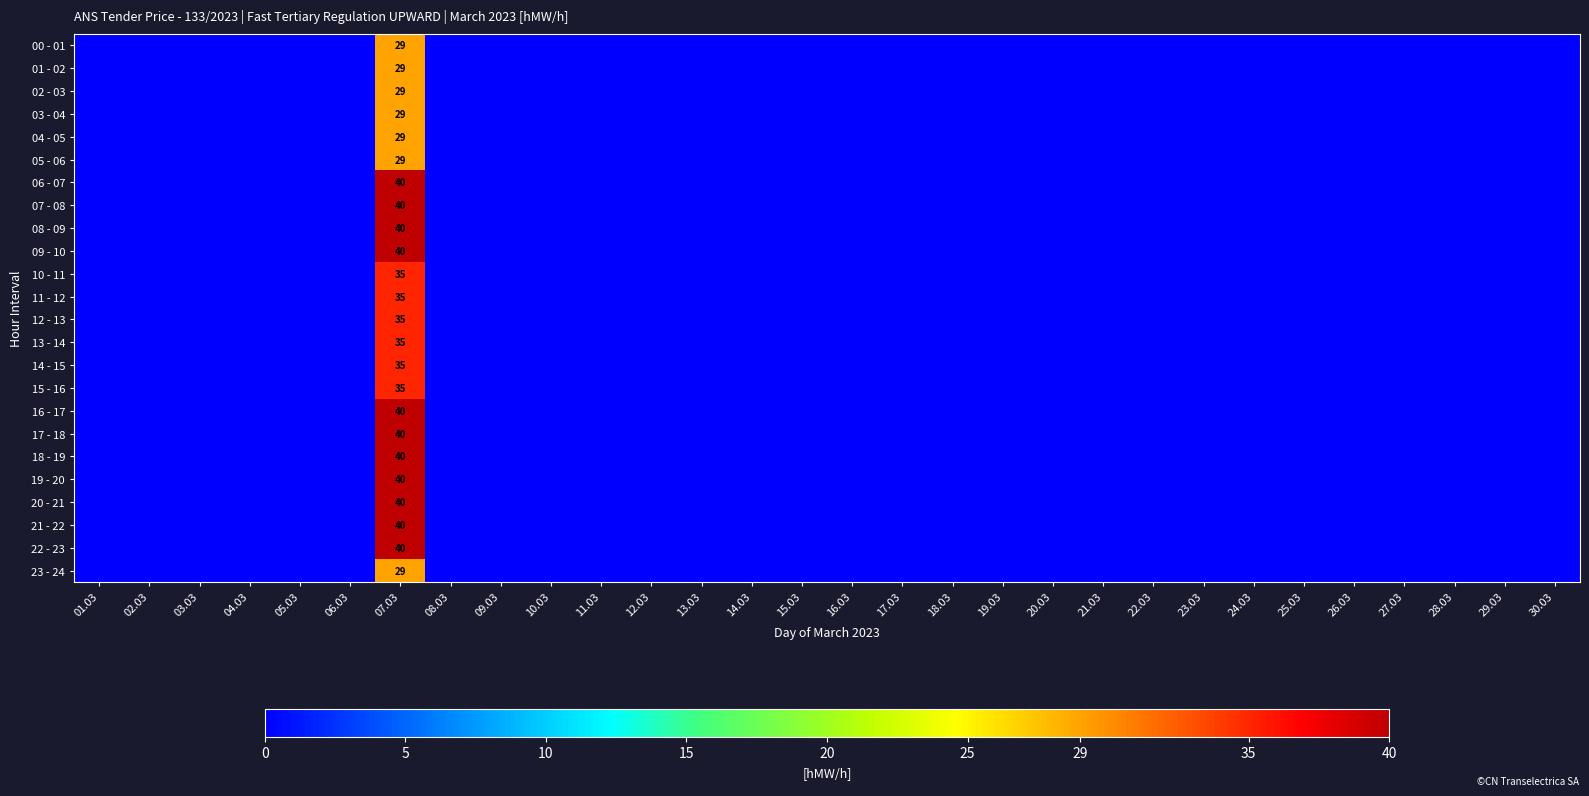

Is it true that 15 - 16 equals 12 at 07.03?

False